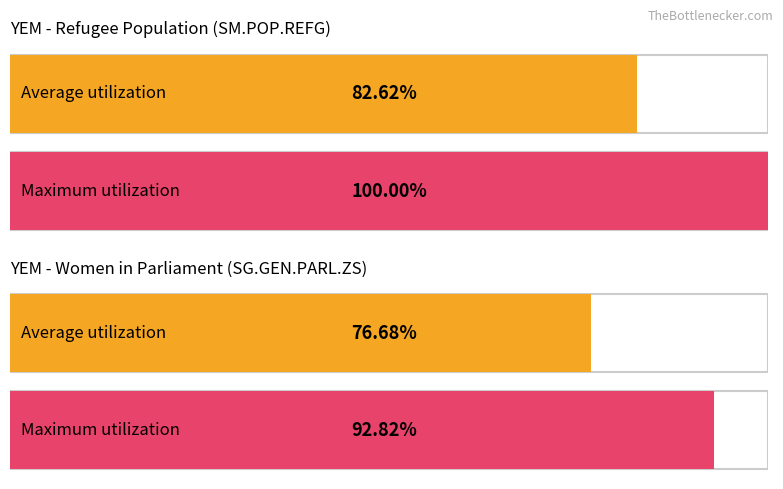

True or false: Maximum utilization has a value of 1.0 at YEM 2002.

False